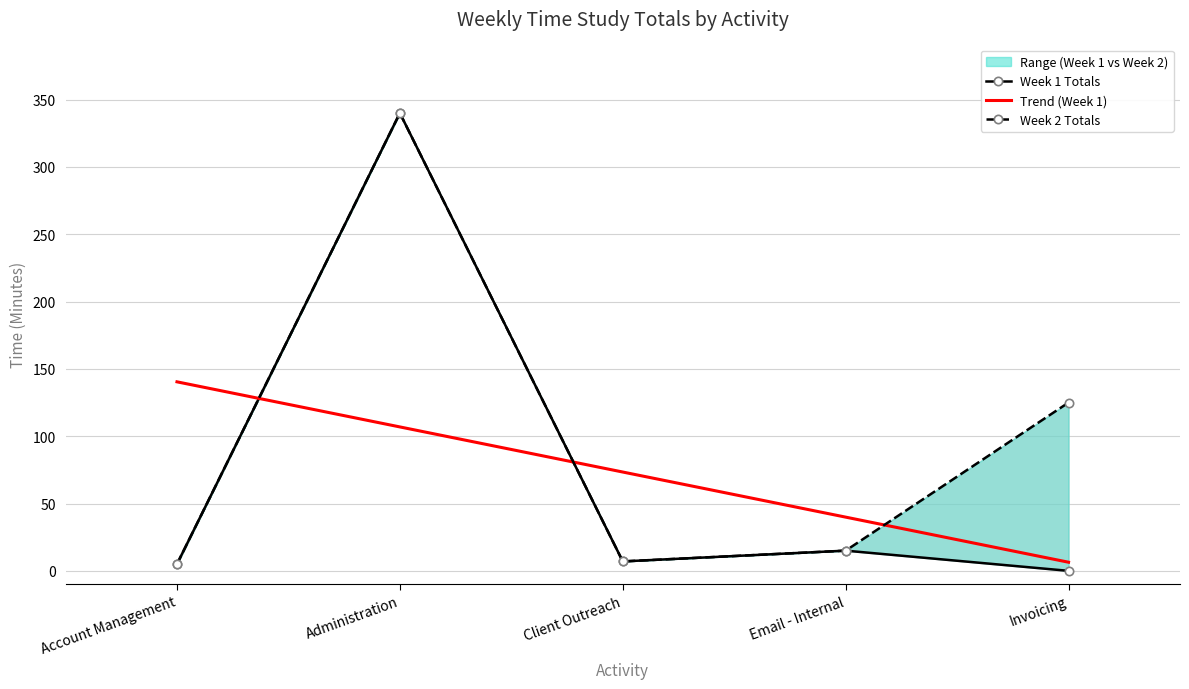

Reading right to left, list all the values displayed in this chart.

Week 1 Totals: Invoicing=0.0	Email - Internal=15.0	Client Outreach=7.0	Administration=340.0	Account Management=5.0
Trend (Week 1): Invoicing=6.4	Email - Internal=39.9	Client Outreach=73.4	Administration=106.9	Account Management=140.4
Week 2 Totals: Invoicing=125.0	Email - Internal=15.0	Client Outreach=7.0	Administration=340.0	Account Management=5.0